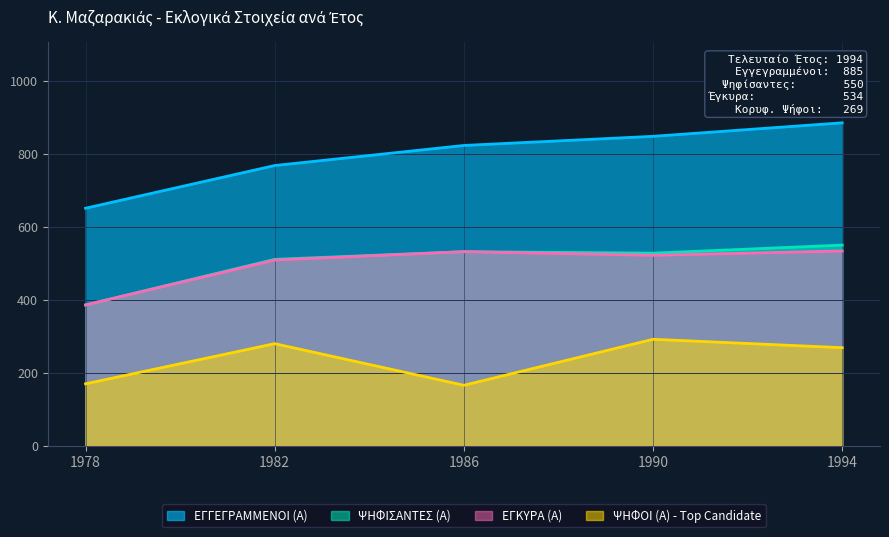

Does the chart display data point markers on the line(s)?

No